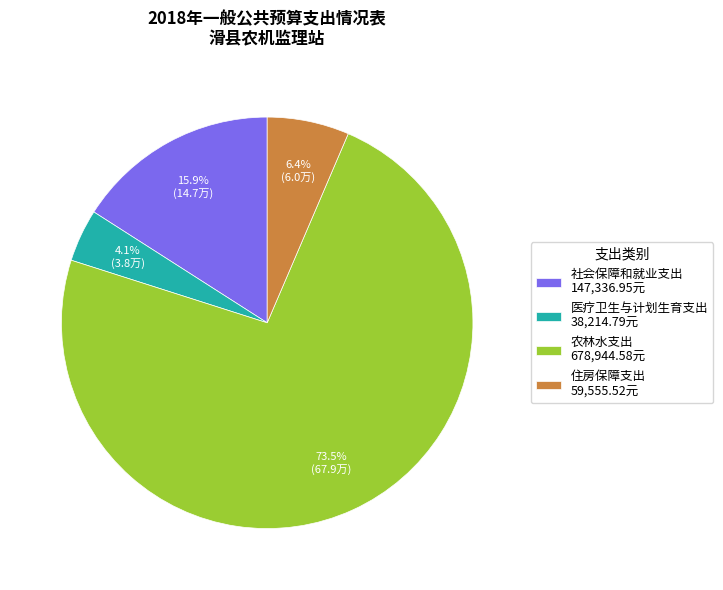

Does any single category account for the majority?

Yes